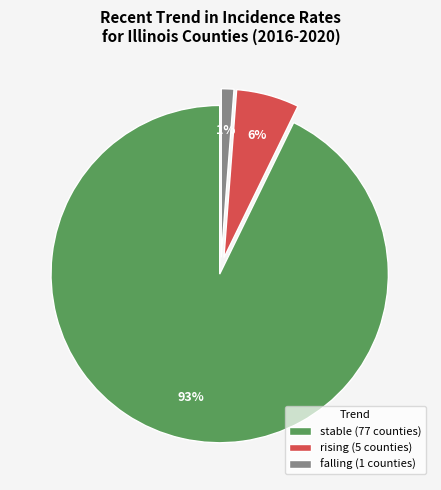

The falling slice represents 1% of the pie. True or false?

True